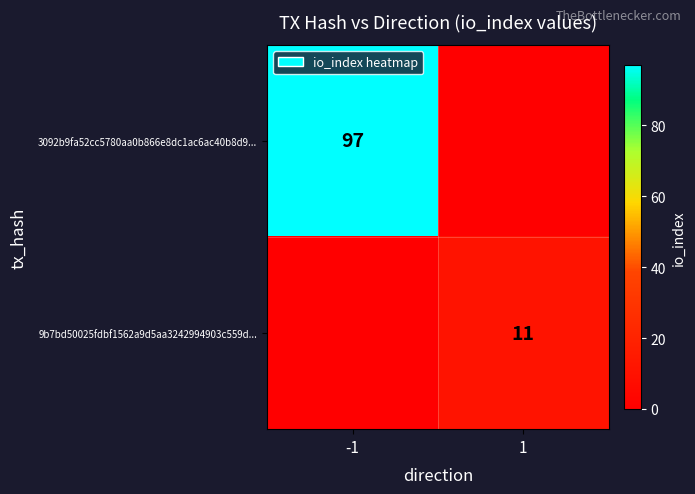

The 3092b9fa52cc5780aa0b866e8dc1ac6ac40b8d9... series shows 48 at -1. True or false?

False